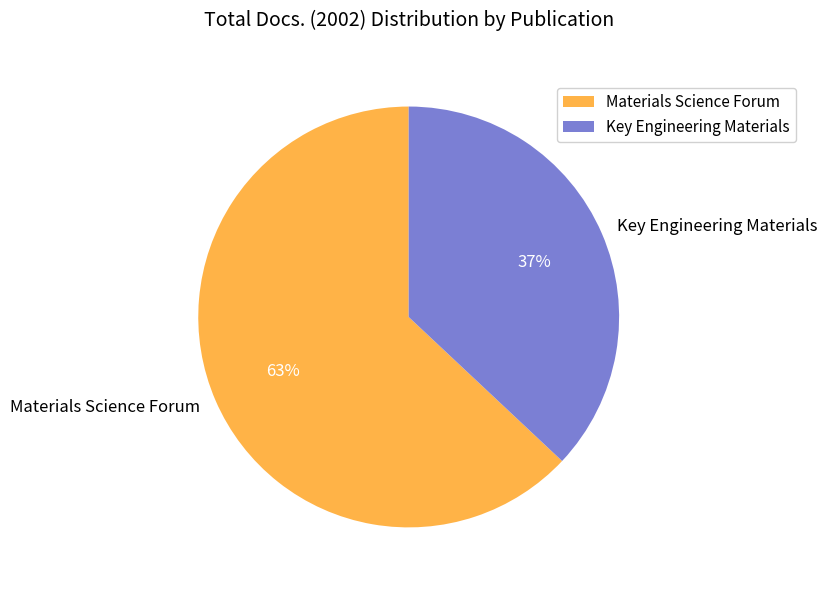

To the nearest percent, what portion does Key Engineering Materials represent?

37%